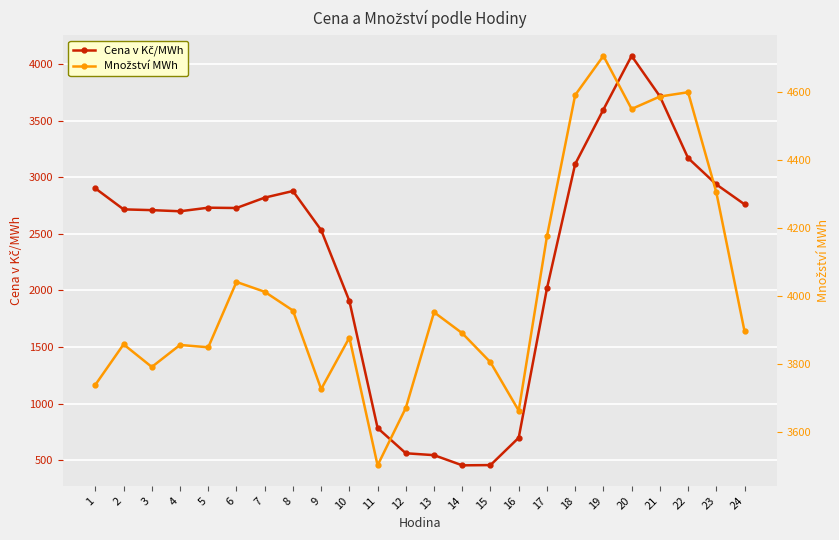

What is the value of the Množství MWh point at the 9th from the left?

3726.7